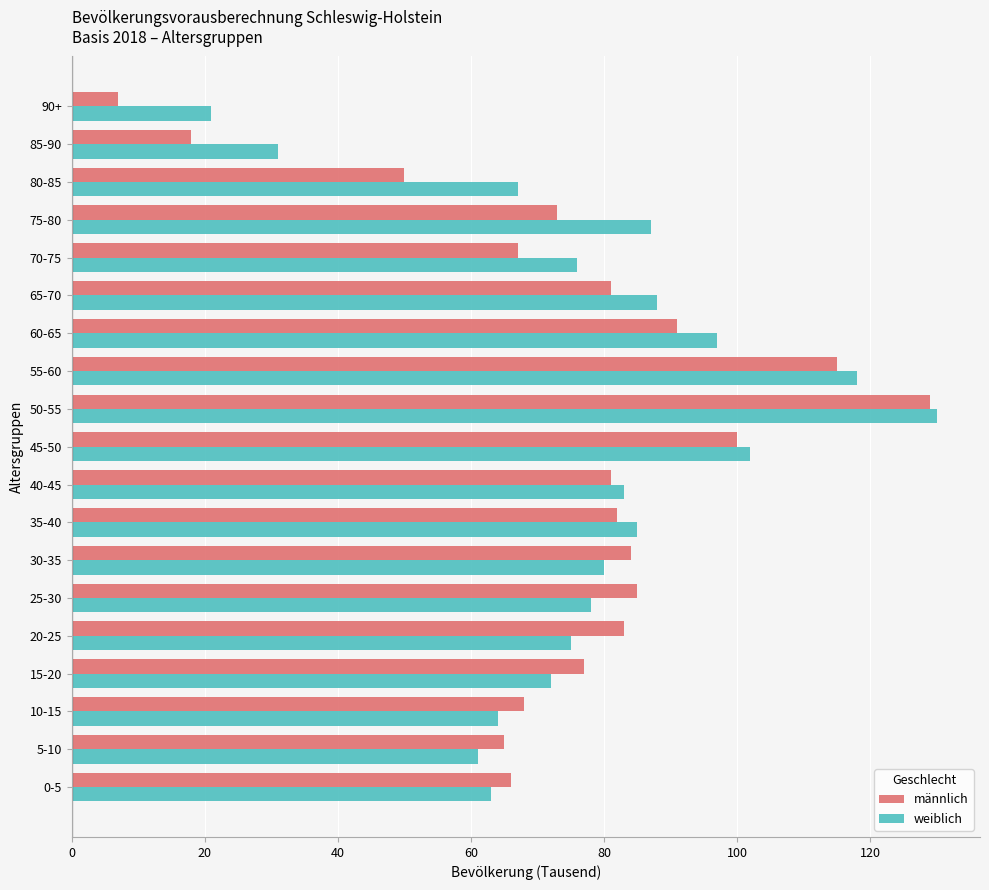

What is the difference between the second highest and minimum values in the weiblich series?

97